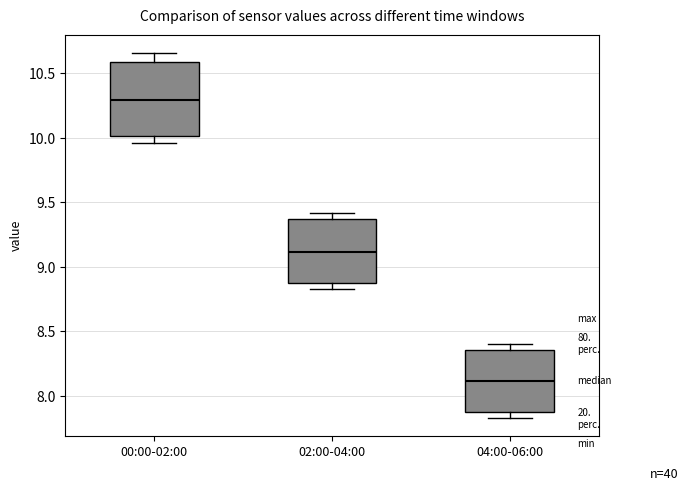

Which box is the tallest, from its lower edge to its upper edge?

00:00-02:00